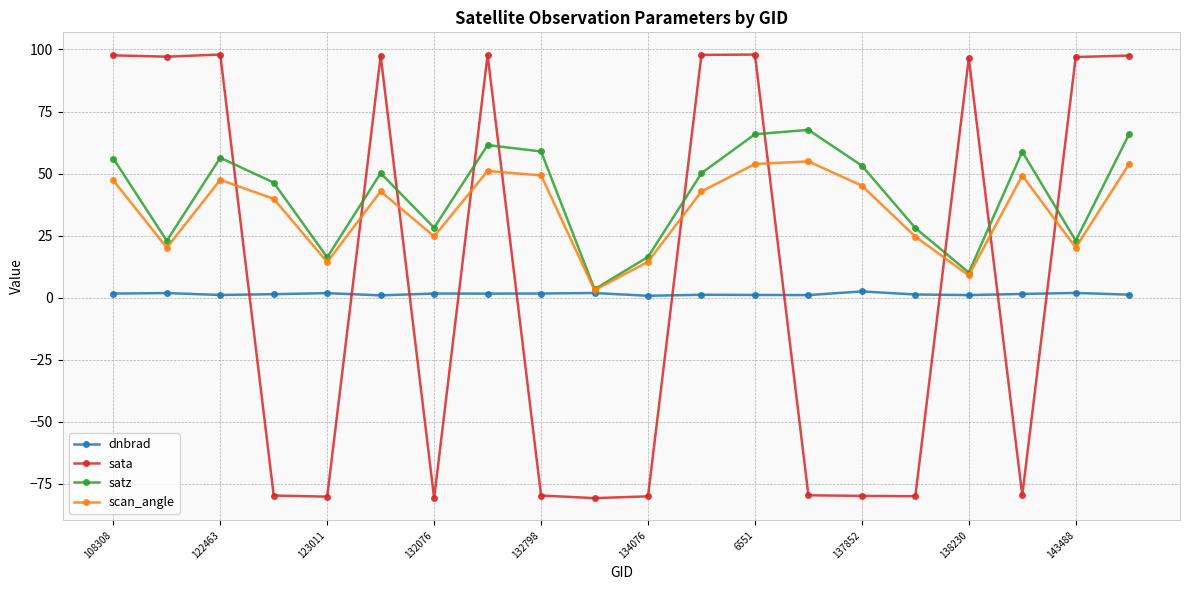

True or false: satz has more than 2 interior local peaks.

True